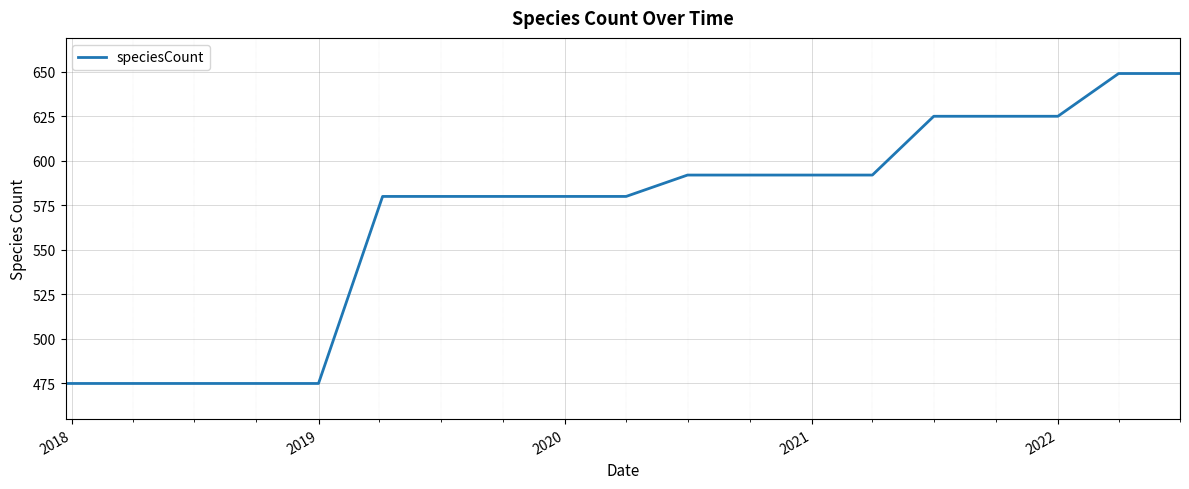

What is the smallest value displayed?

475